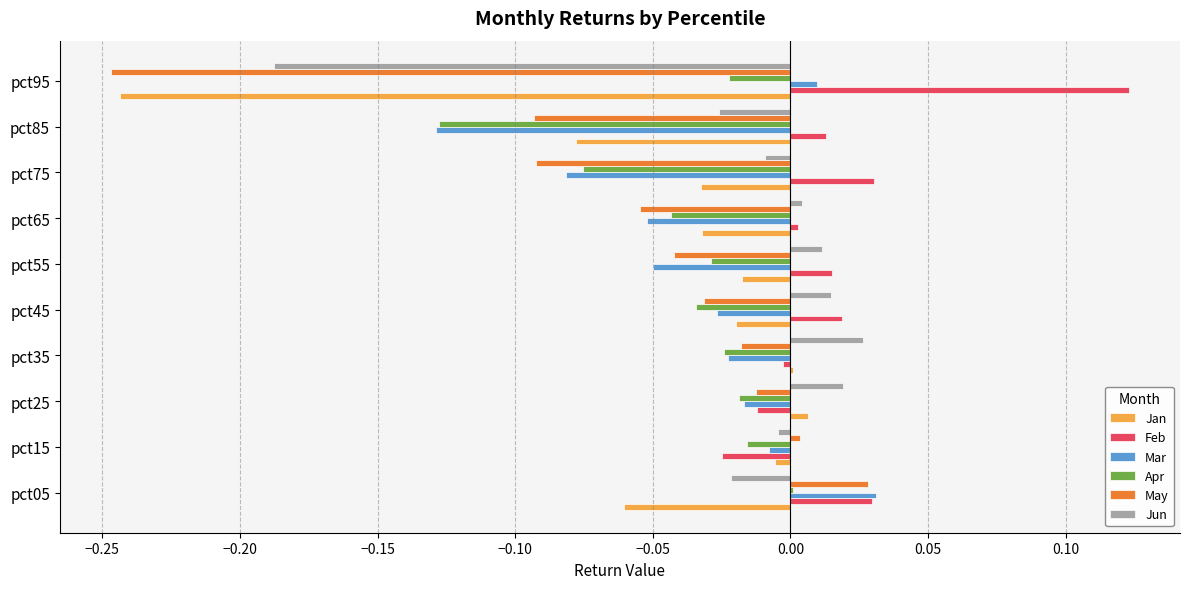

What are all the series names shown in the legend?

Jan, Feb, Mar, Apr, May, Jun